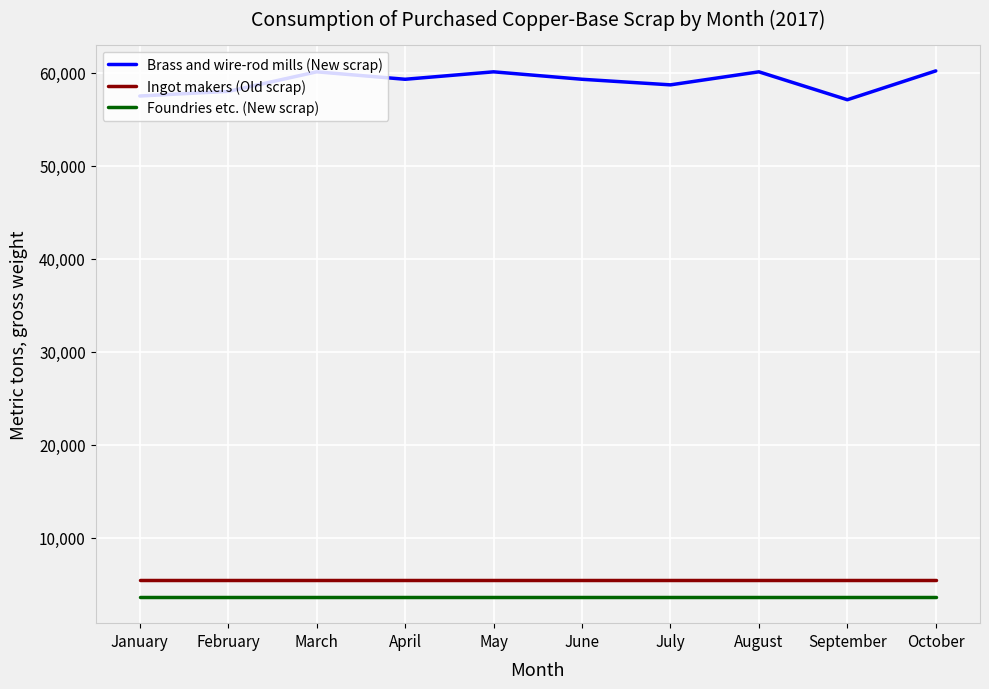

What is the approximate value of Ingot makers (Old scrap) at March?

5460